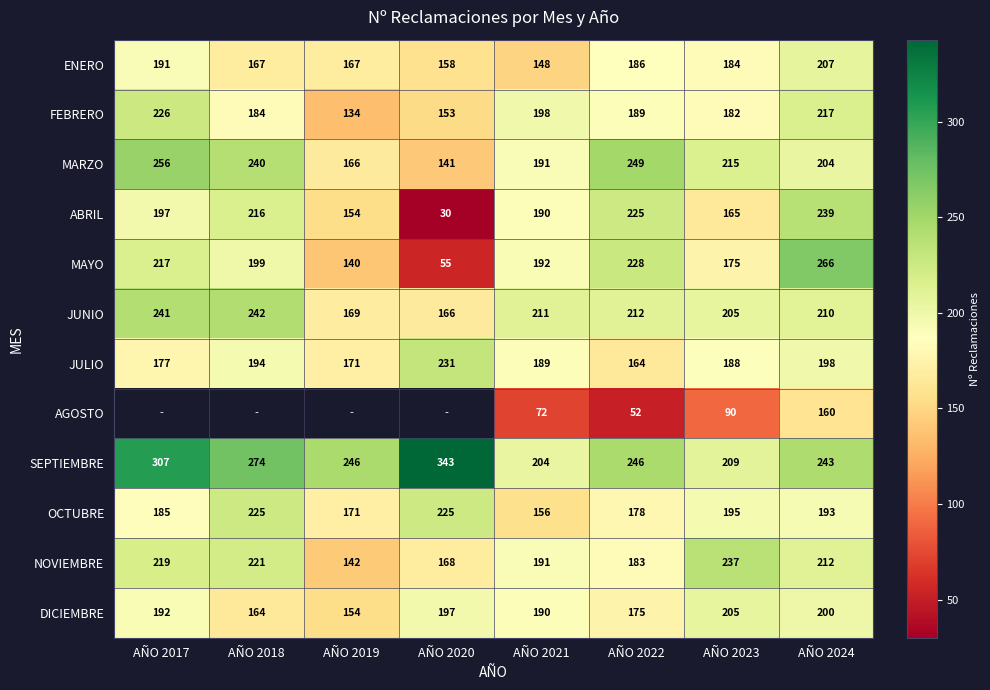

How many values in the JUNIO series are below 211?

4